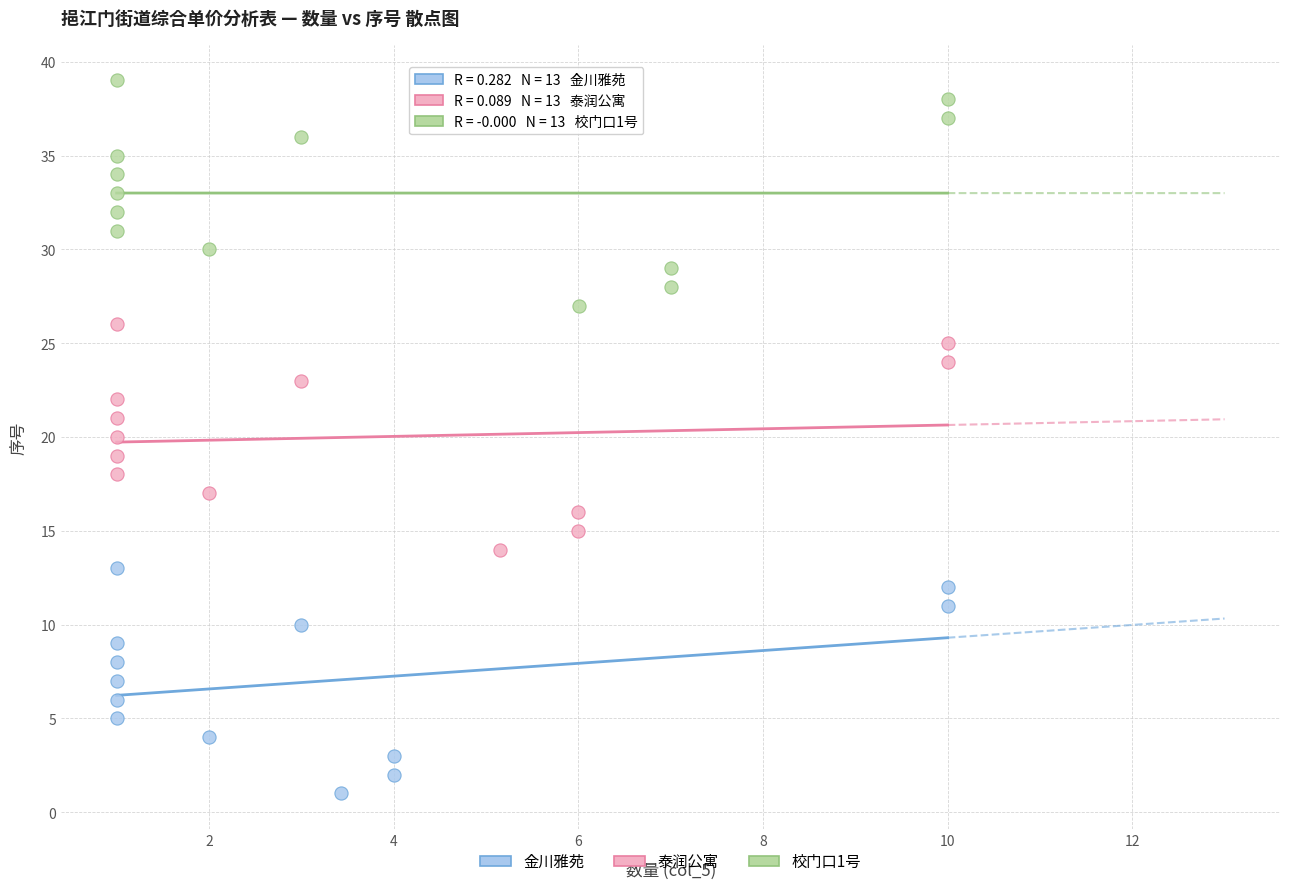

What are all the series names shown in the legend?

金川雅苑, 泰润公寓, 校门口1号